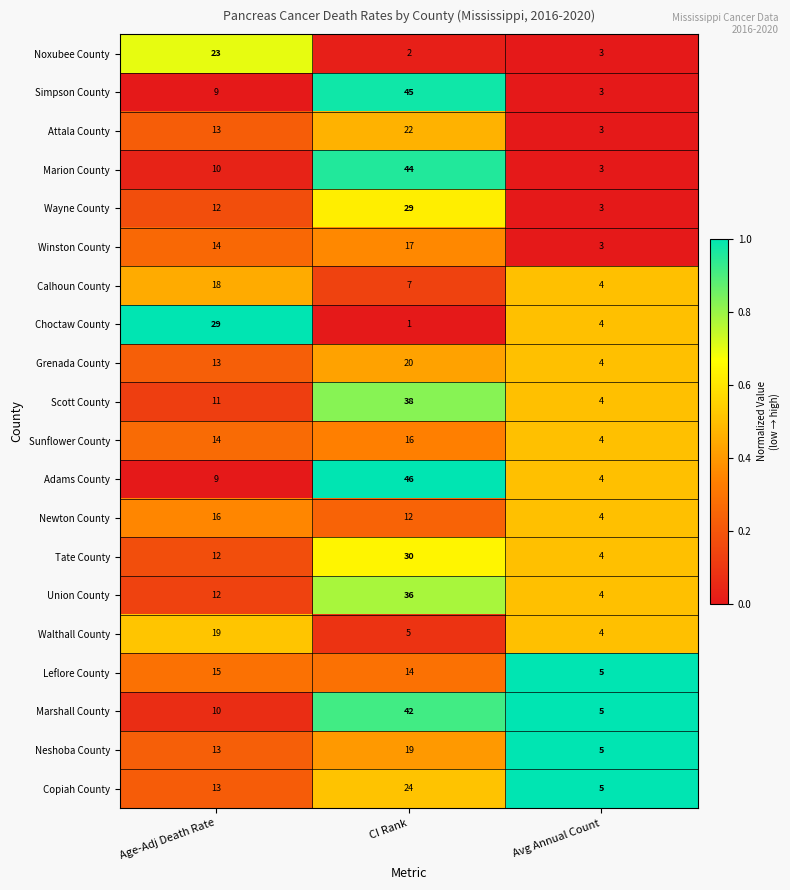

What is the difference between the Simpson County values at Age-Adj Death Rate and CI Rank?

36